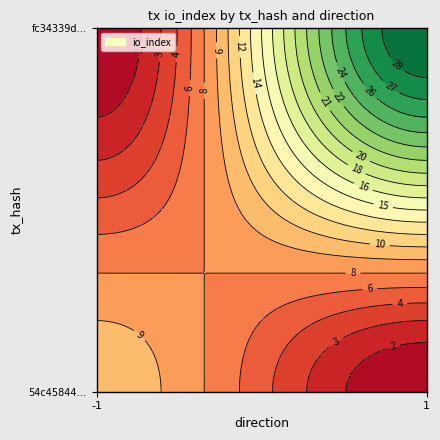

Which has a higher value, io_index or direction?

io_index